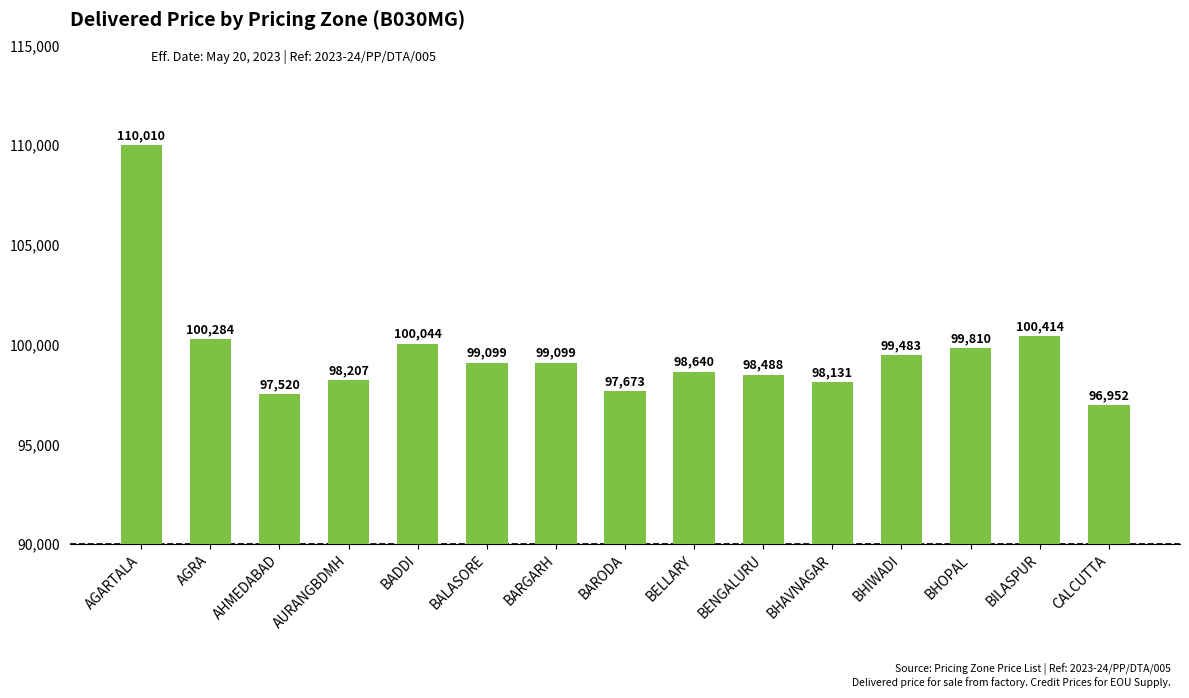

Reading right to left, what are all the values shown in this chart?

96952	100414	99810	99483	98131	98488	98640	97673	99099	99099	100044	98207	97520	100284	110010